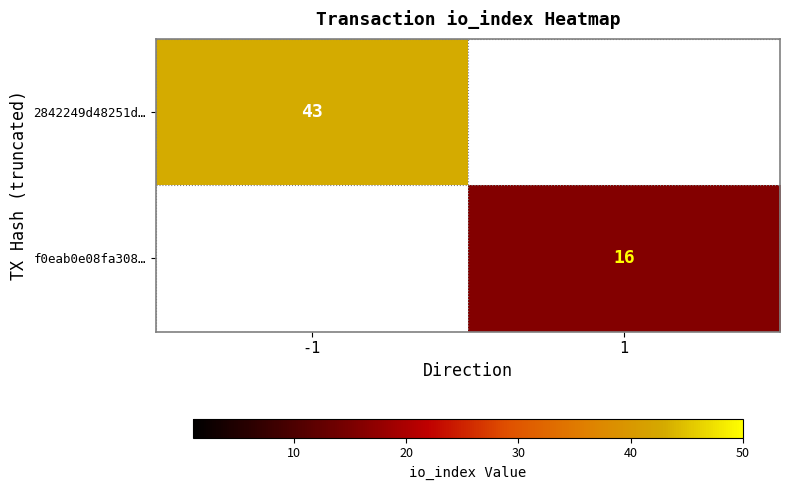

Is it true that f0eab0e08fa308… equals 5 at 1?

False